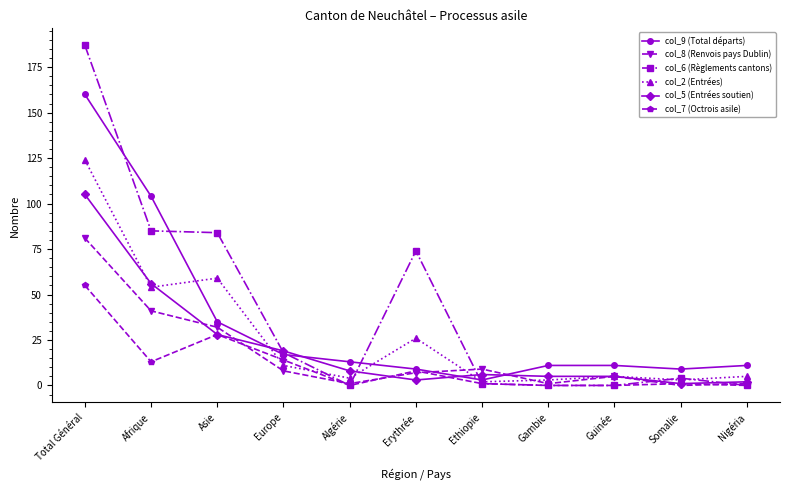

What is the label of the 2nd point from the left?

Afrique